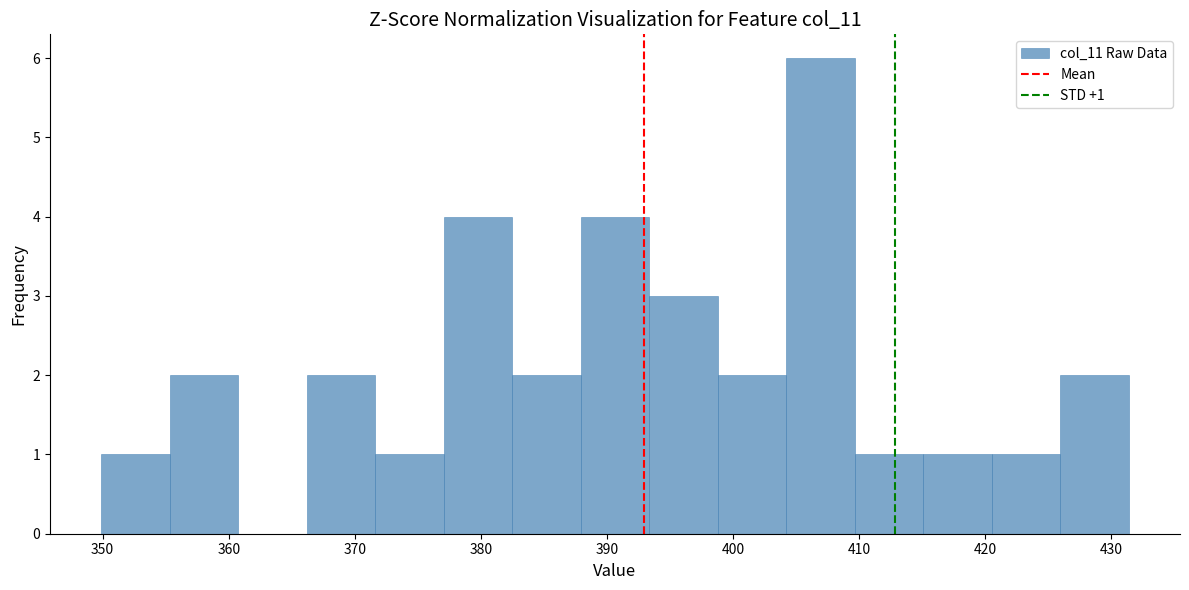

Over which range of the x-axis is the bar tallest?

404 to 410